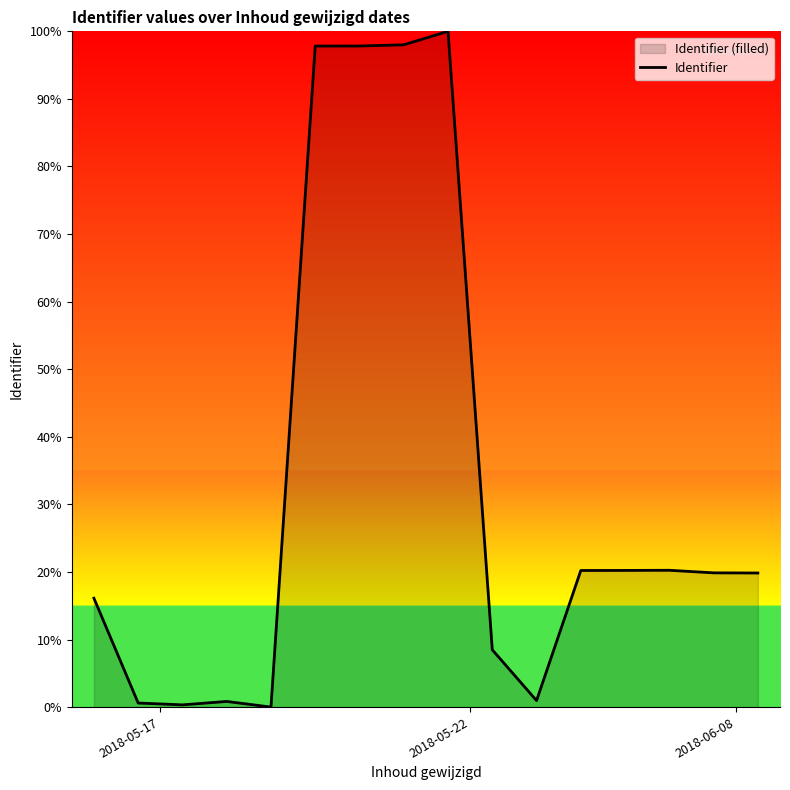

What is the maximum value shown in the chart?

100.0